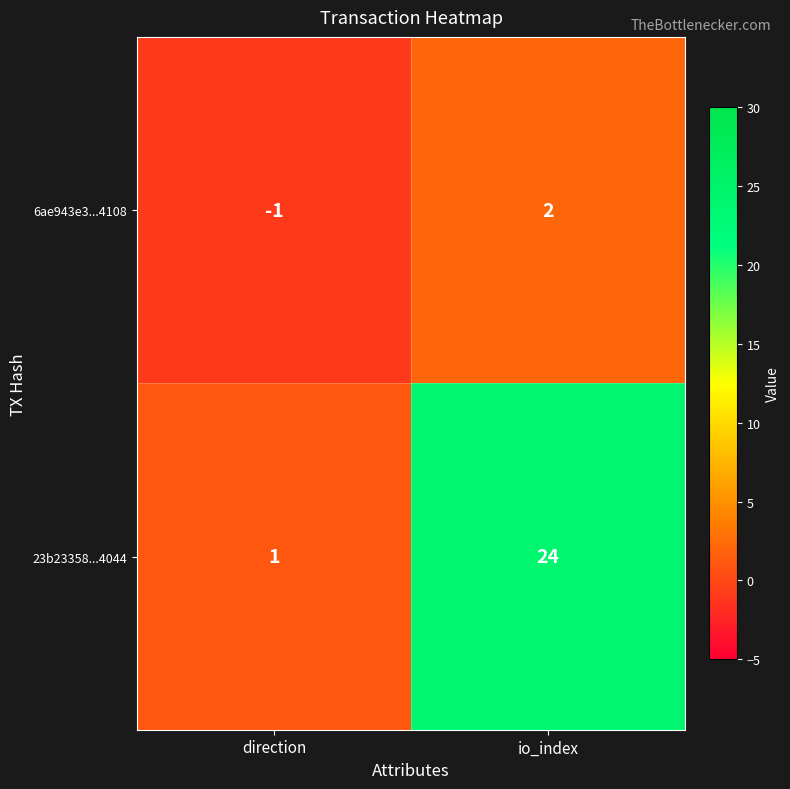

Rank the series at direction from highest to lowest value.

23b23358...4044, 6ae943e3...4108